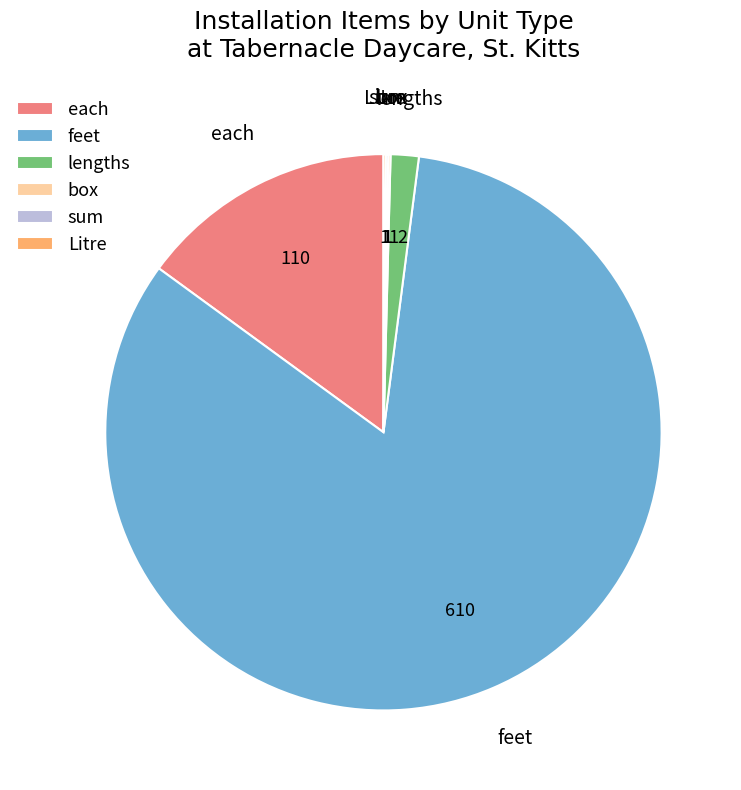

Which category has the biggest portion of the pie?

feet